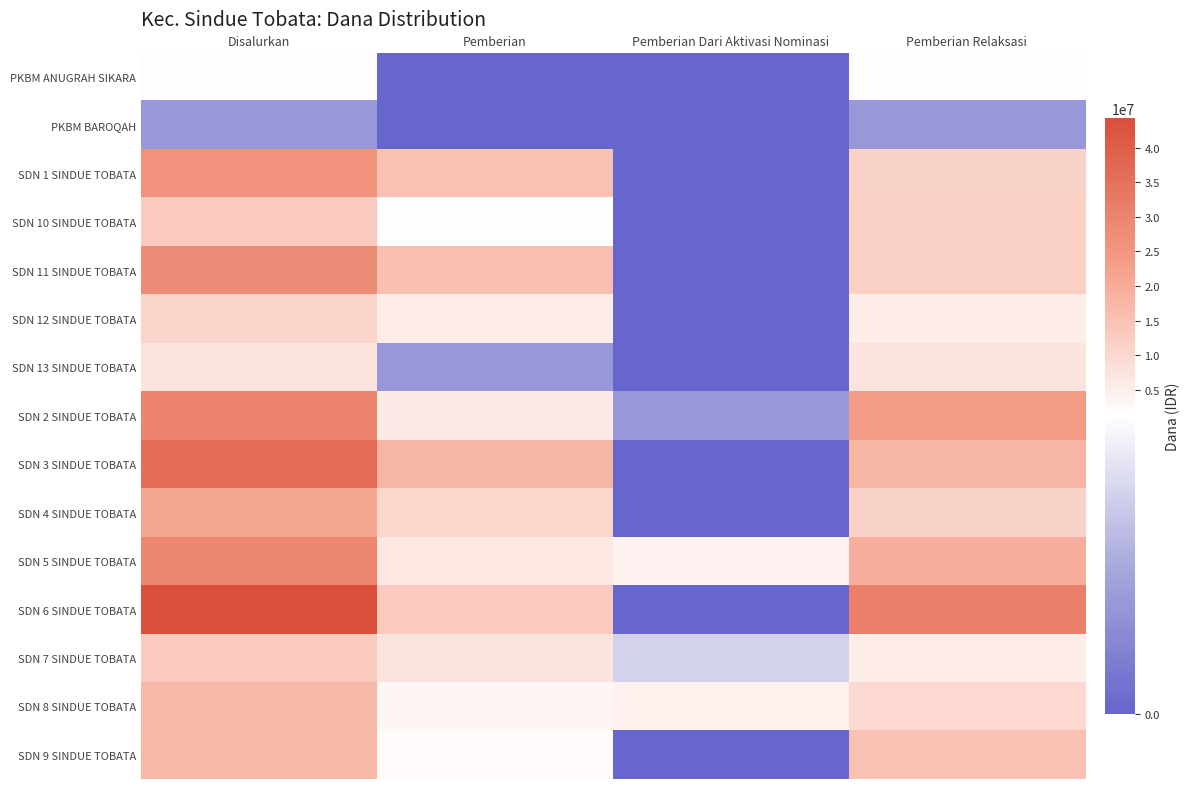

Rank the series at Pemberian from lowest to highest value.

PKBM ANUGRAH SIKARA, PKBM BAROQAH, SDN 13 SINDUE TOBATA, SDN 10 SINDUE TOBATA, SDN 9 SINDUE TOBATA, SDN 8 SINDUE TOBATA, SDN 12 SINDUE TOBATA, SDN 2 SINDUE TOBATA, SDN 5 SINDUE TOBATA, SDN 7 SINDUE TOBATA, SDN 4 SINDUE TOBATA, SDN 6 SINDUE TOBATA, SDN 1 SINDUE TOBATA, SDN 11 SINDUE TOBATA, SDN 3 SINDUE TOBATA